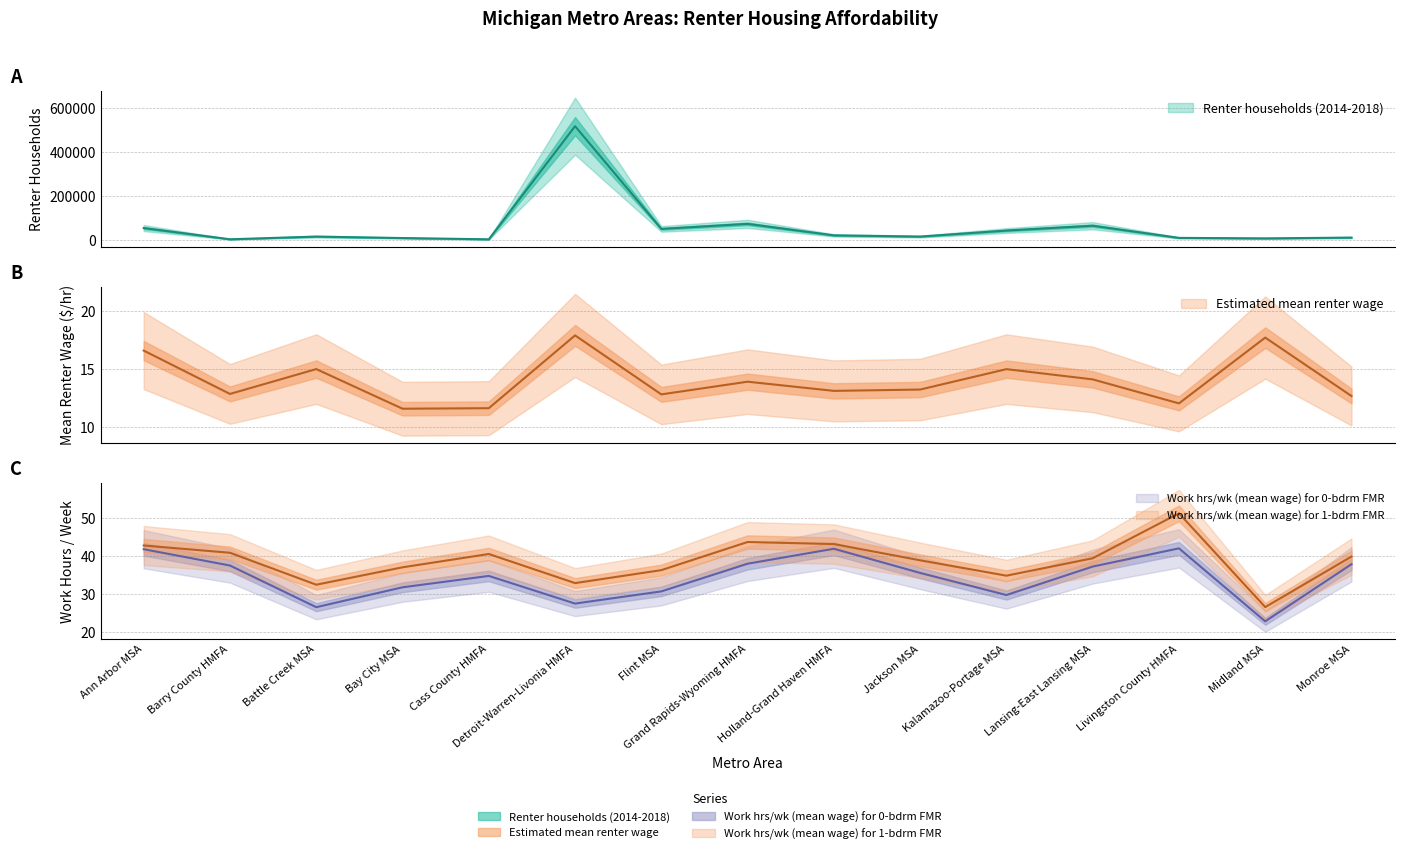

How many data points does each series have?

15